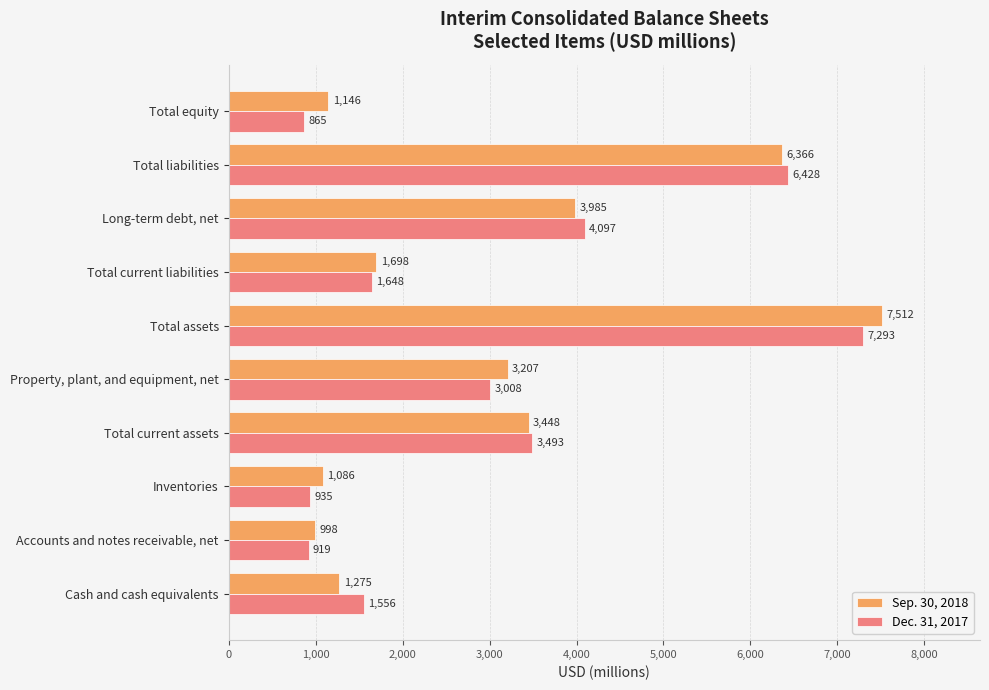

At which category is the sum across all series the highest?

Total assets